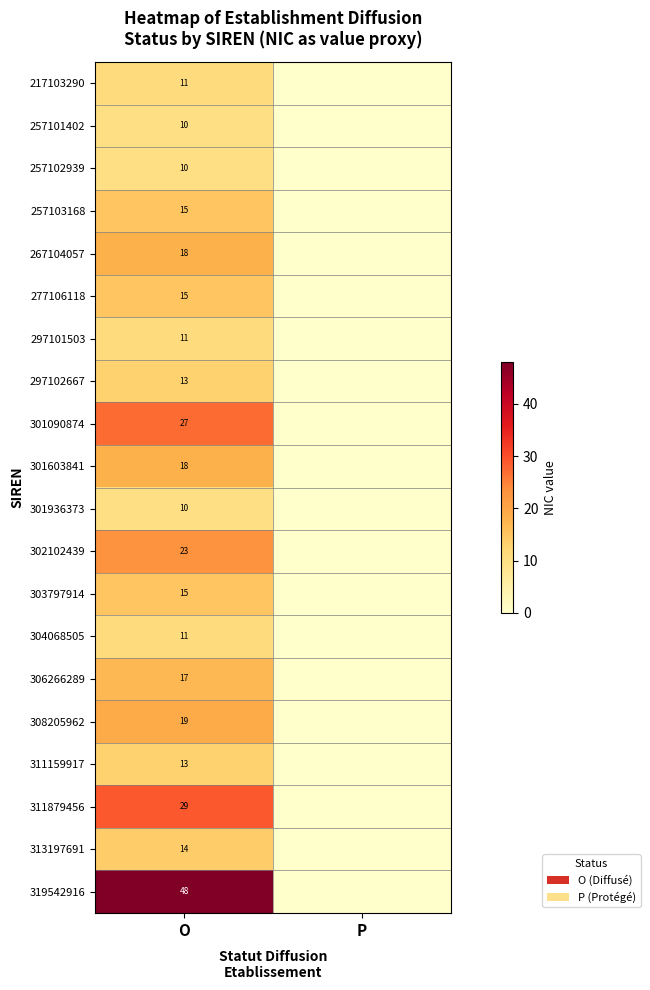

The value of 311159917 at O is 23. True or false?

False